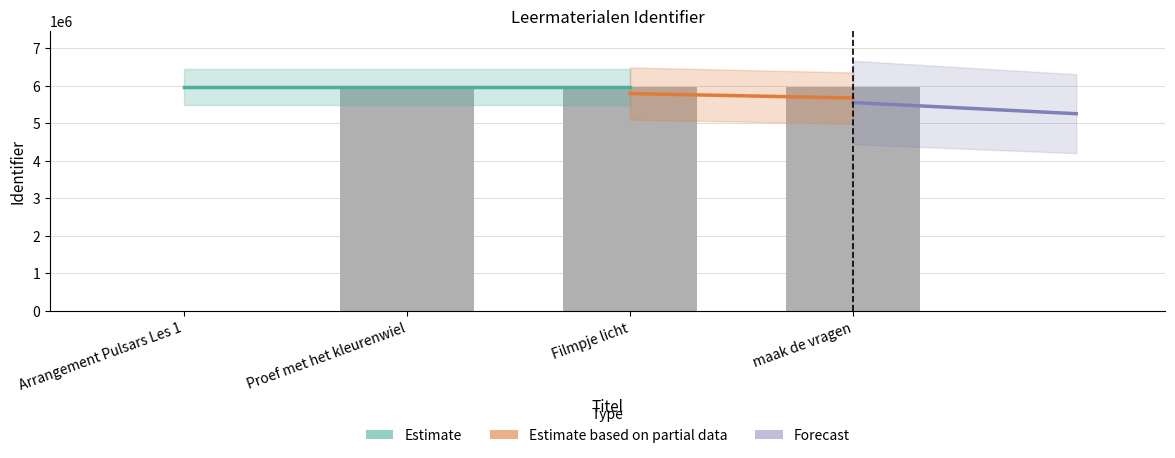

At which label is the value closest to 2986477?

Proef met het kleurenwiel